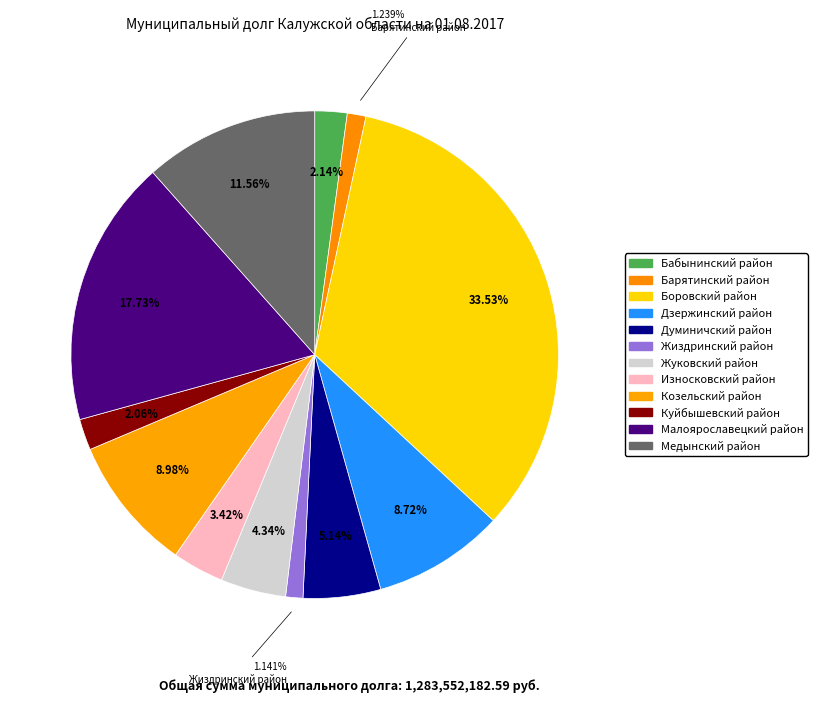

How many slices are in this pie chart?

12